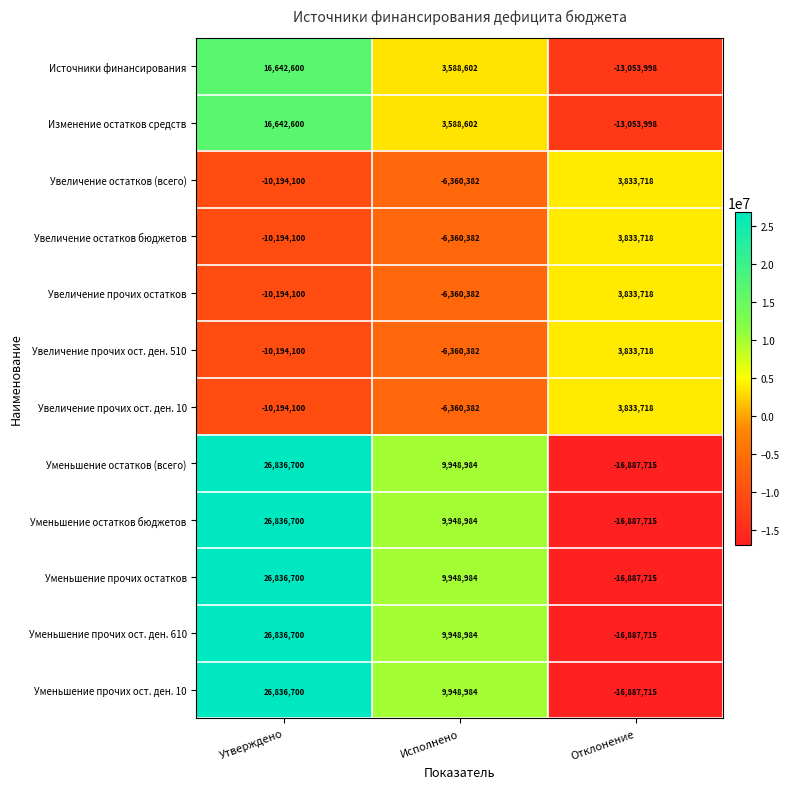

Is it true that Увеличение прочих ост. ден. 10 equals -3690218 at Исполнено?

False